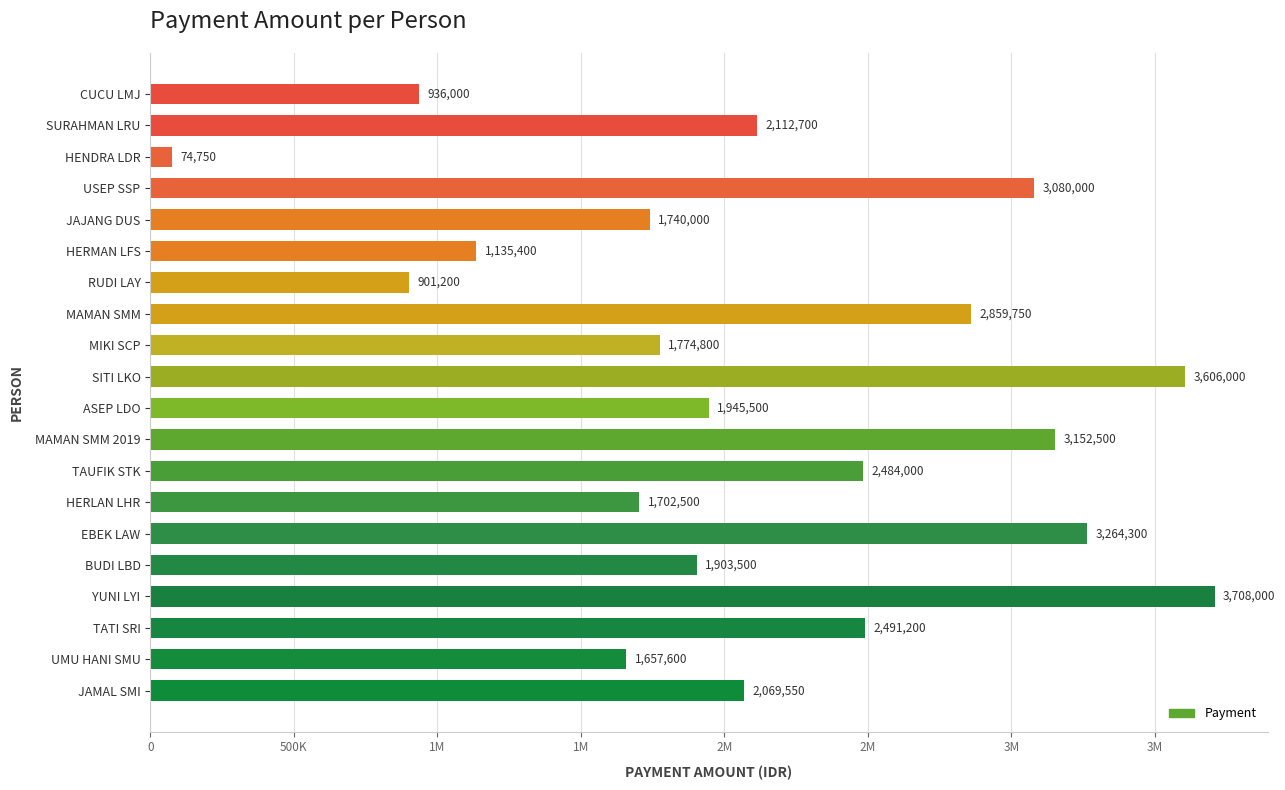

What is the minimum value shown in the chart?

74750